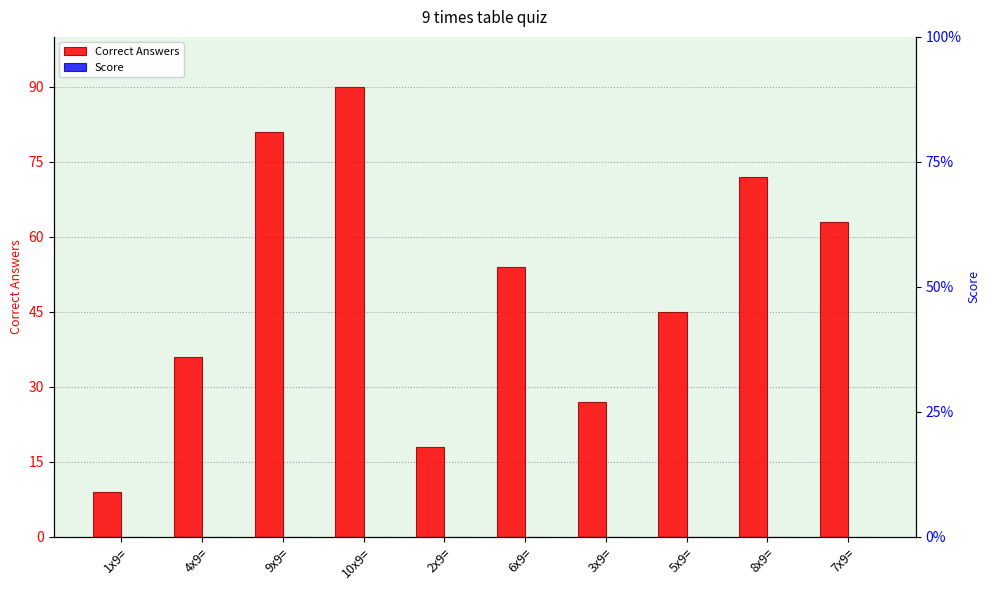

Is the value of Correct Answers at 1x9= greater than the value of Score at 10x9=?

Yes